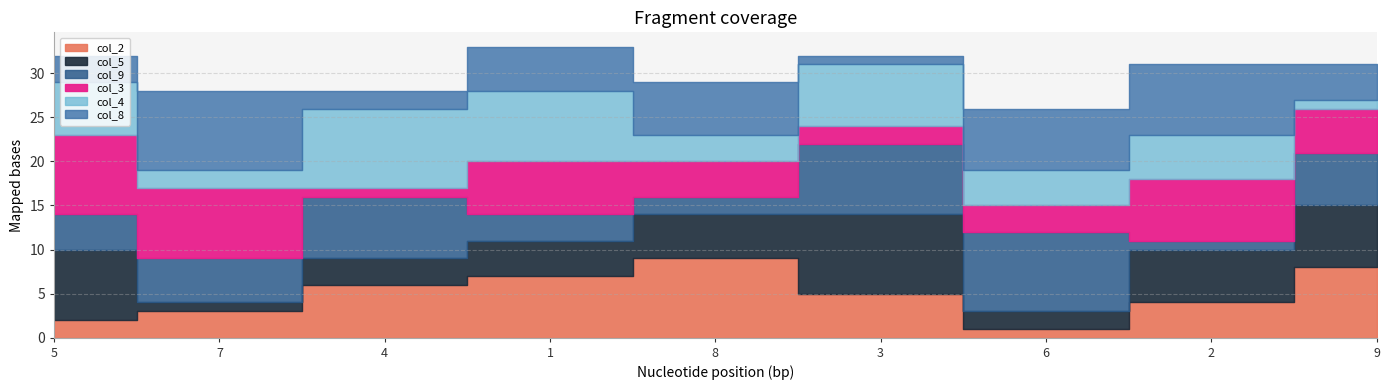

Reading right to left, extract all data points from this chart.

col_2: 8	4	1	5	9	7	6	3	2
col_5: 7	6	2	9	5	4	3	1	8
col_9: 6	1	9	8	2	3	7	5	4
col_3: 5	7	3	2	4	6	1	8	9
col_4: 1	5	4	7	3	8	9	2	6
col_8: 4	8	7	1	6	5	2	9	3